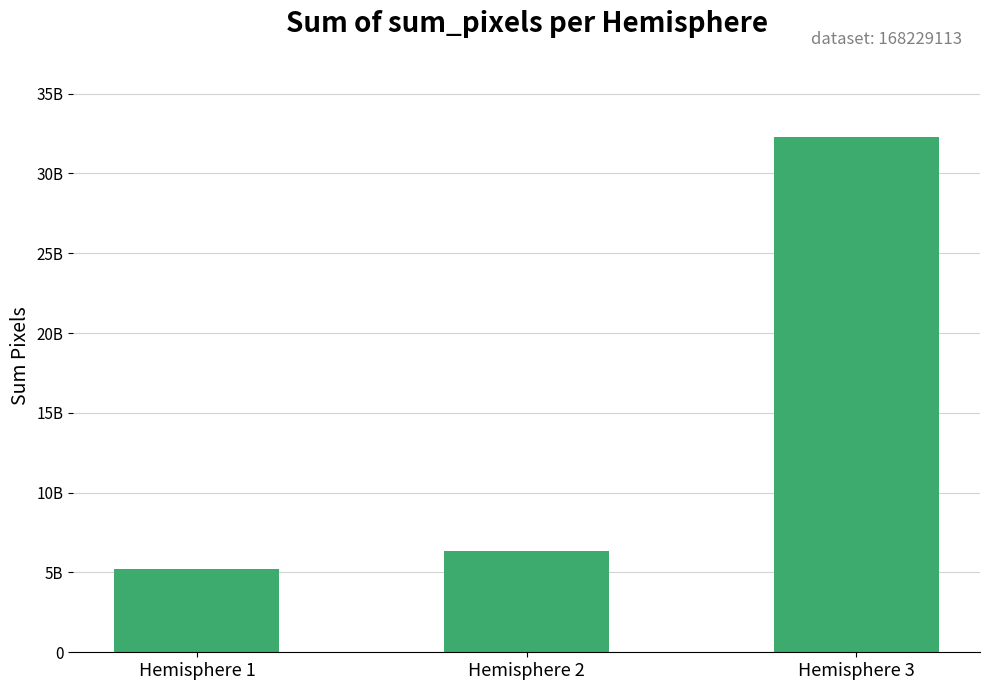

Reading right to left, extract all data points from this chart.

Hemisphere 3=32276800000	Hemisphere 2=6347930000	Hemisphere 1=5209460000